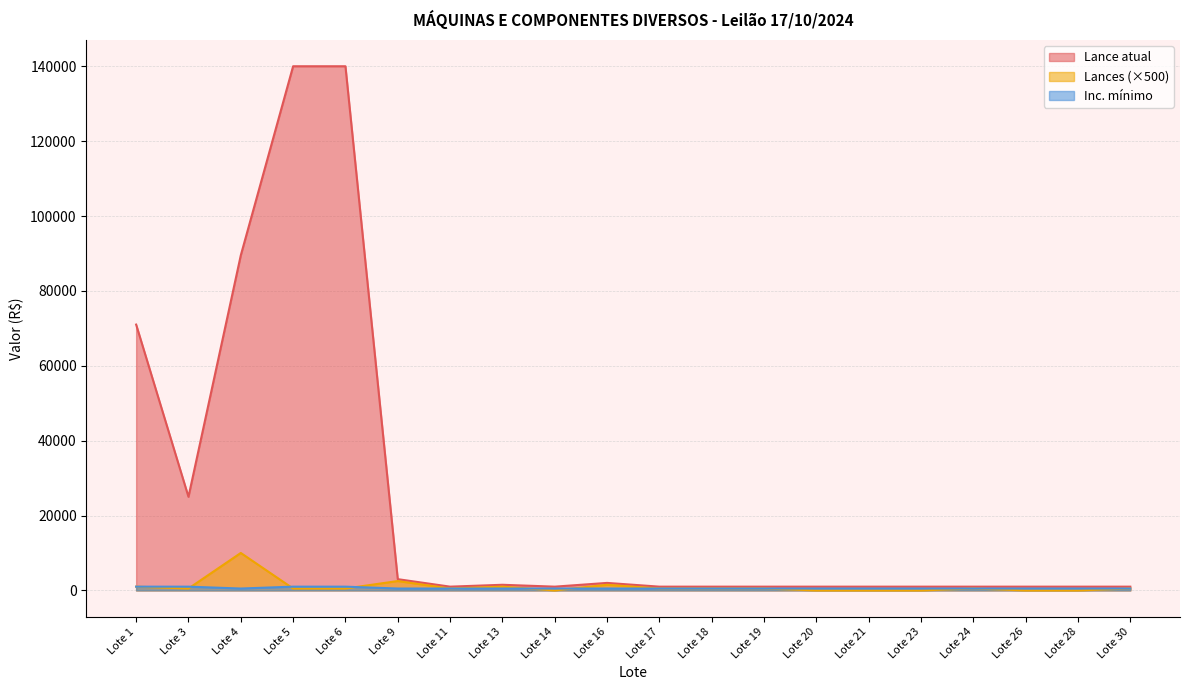

True or false: Inc. mínimo has more than 2 points higher than both neighbors.

False